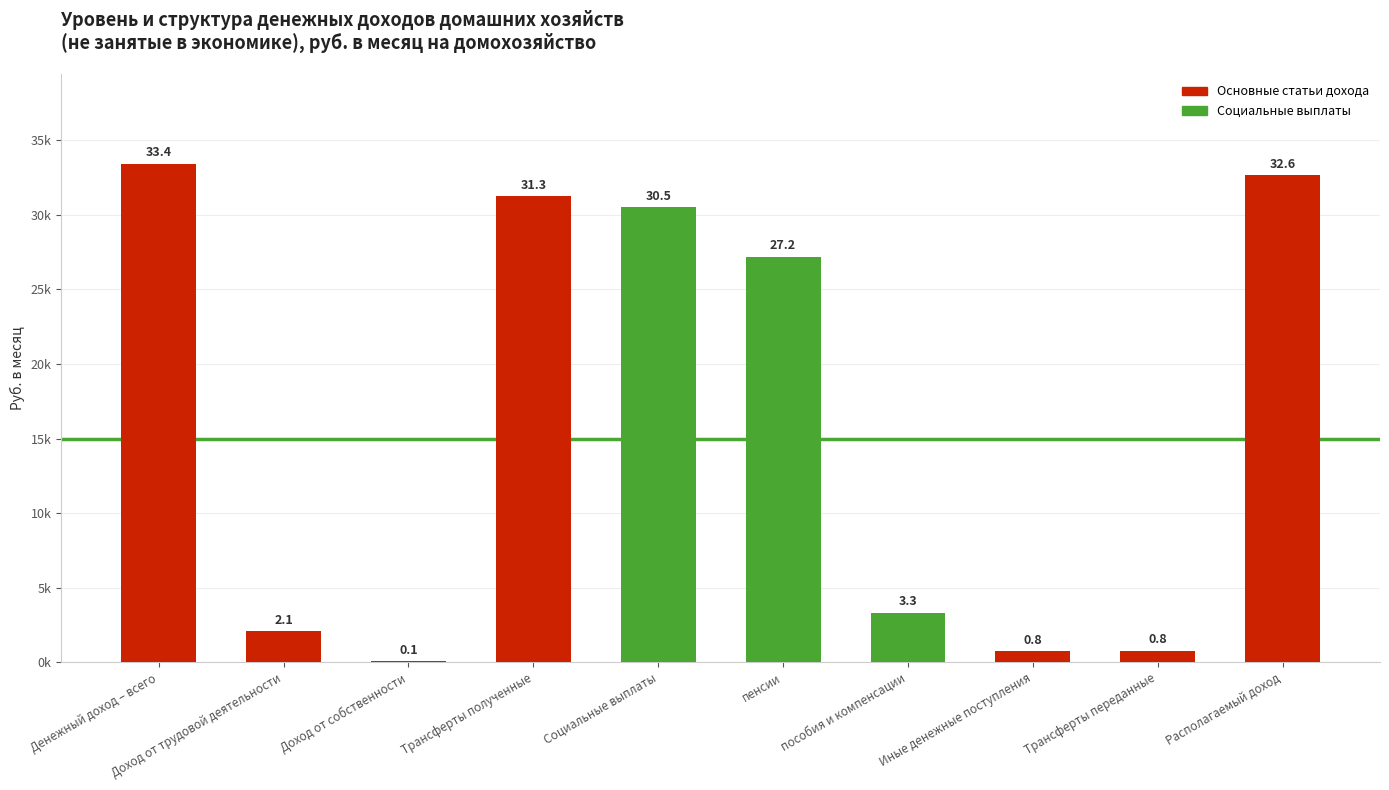

Does the chart contain any negative values?

No